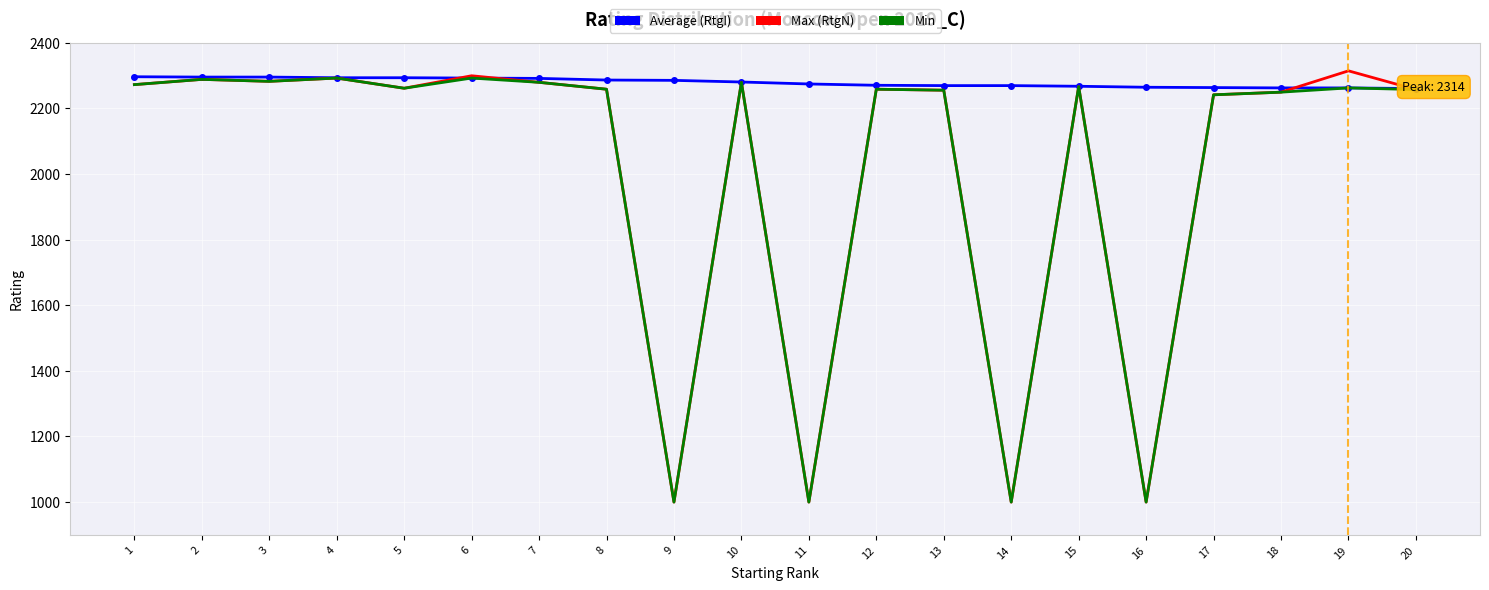

True or false: Average (RtgI) and Max (RtgN) intersect in this chart.

True